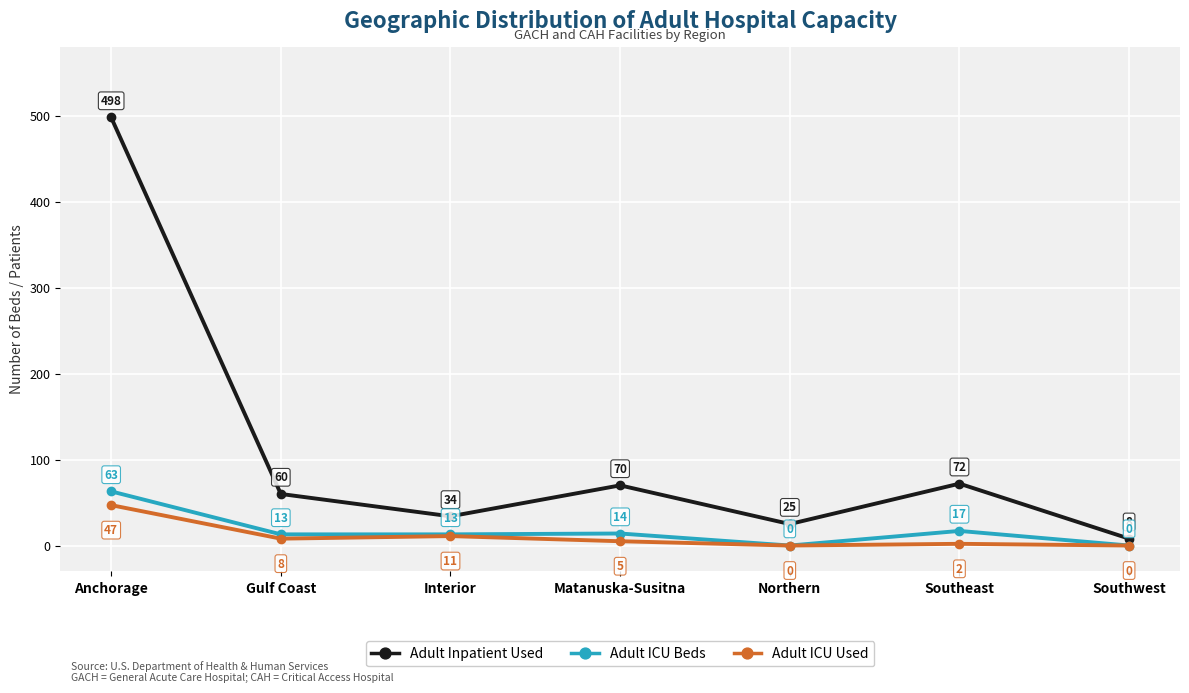

What is the total value across all series at Anchorage?

608